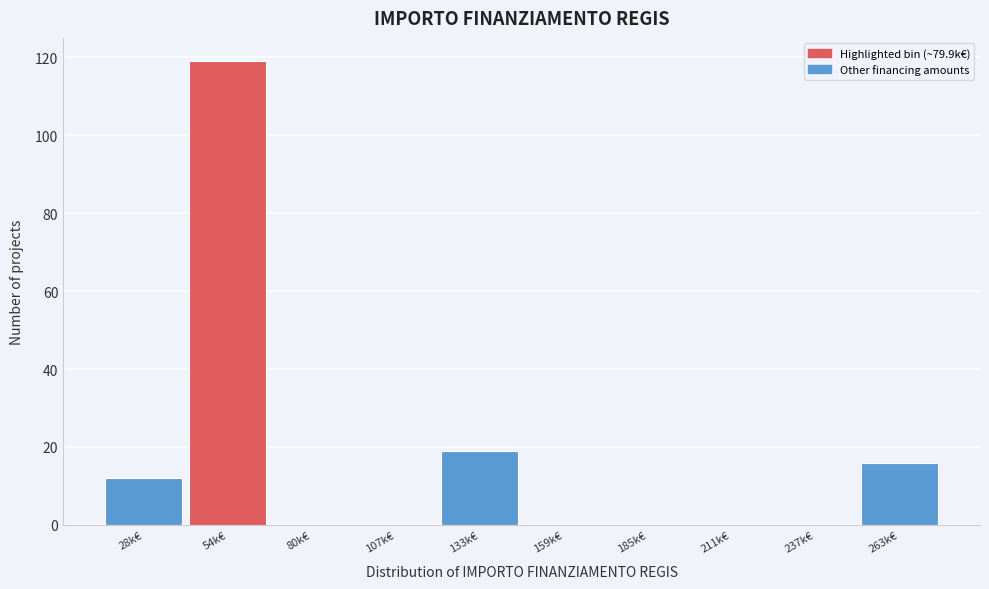

Reading left to right, extract all data points from this chart.

28k€=12	54k€=119	80k€=0	107k€=0	133k€=19	159k€=0	185k€=0	211k€=0	237k€=0	263k€=16